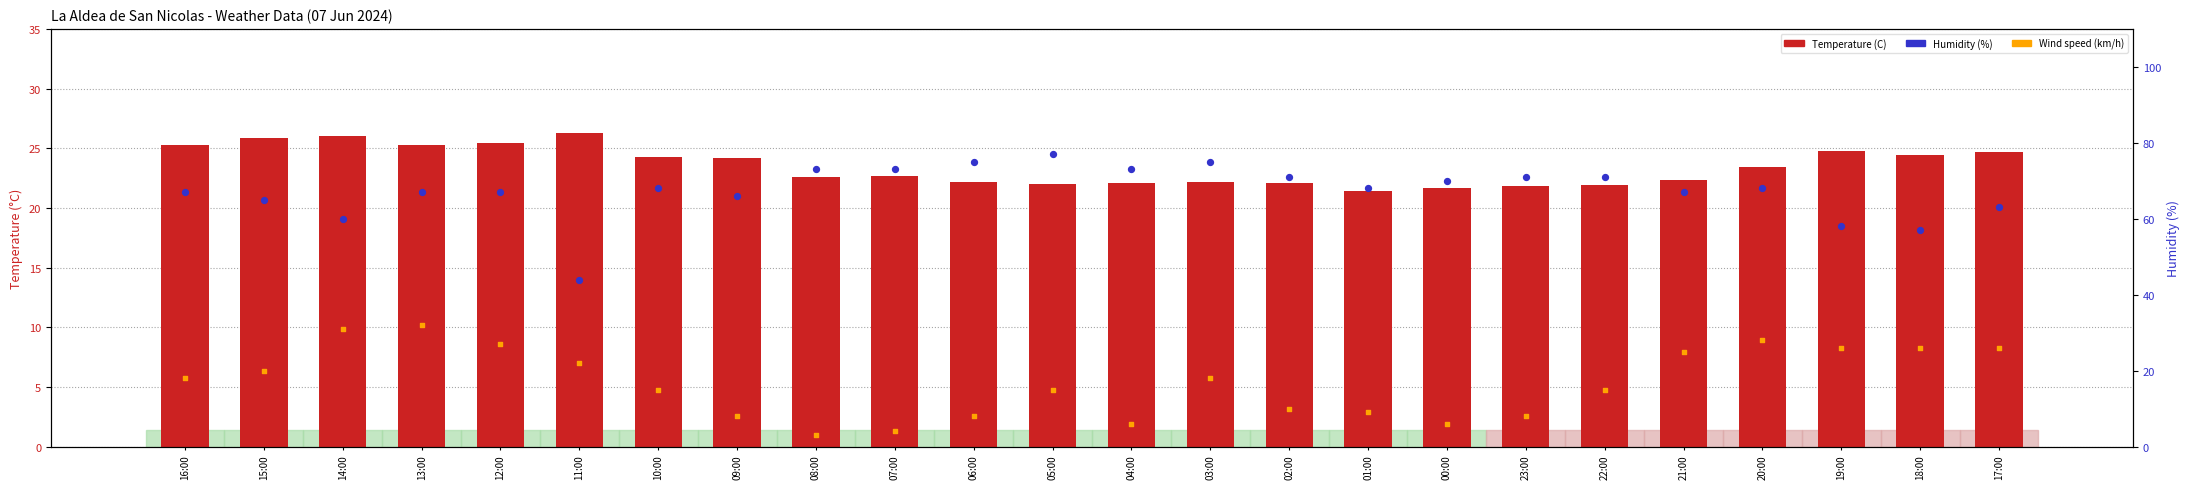

At which category is the sum across all series the highest?

13:00